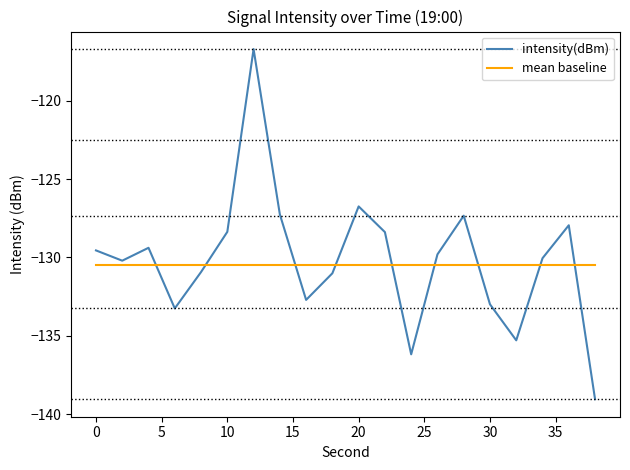

What is the maximum value for intensity(dBm)?

-116.7